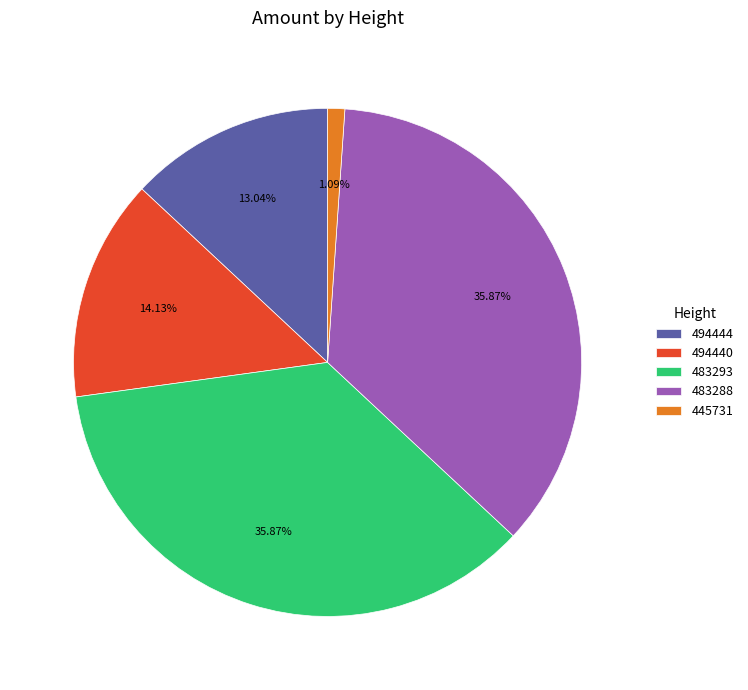

Is the sum of 494444 and 494440 greater than half?

No